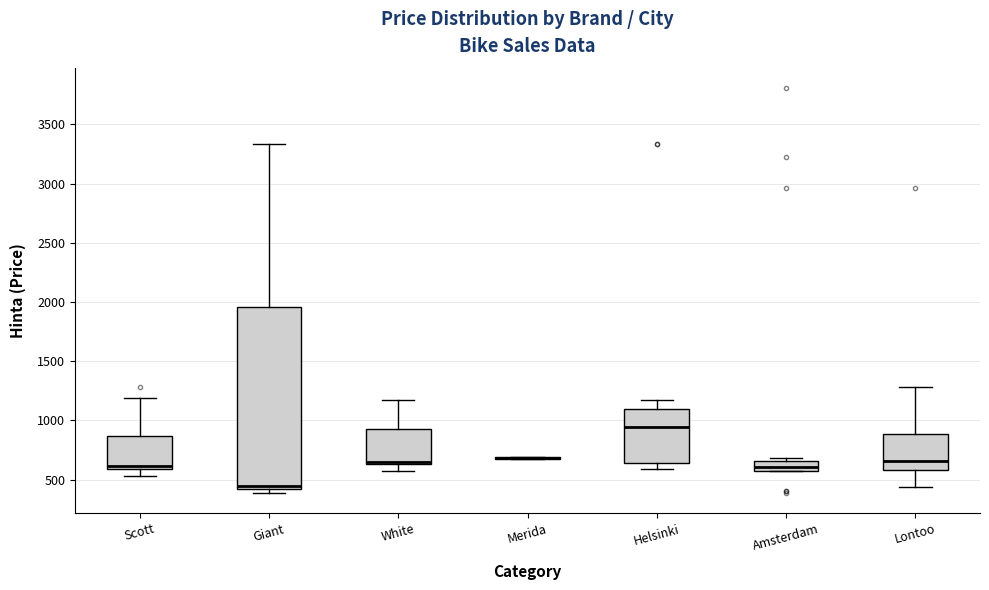

Reading left to right, read every box against the y-axis: the position of its median line, the range the box covers, and the ends of its whiskers. The values are not printed on the chart, so give them approximately, as read against the axis.

Scott: median 600 (just above the box's lower edge), box 600 to 850, whiskers 550 to 1200
Giant: median 450, box 400 to 1950, whiskers 400 (just below the box's lower edge) to 3350
White: median 650 (just above the box's lower edge), box 650 to 950, whiskers 550 to 1200
Merida: box collapsed to a line at 700, whiskers 650 to 700
Helsinki: median 950, box 650 to 1100, whiskers 600 to 1200
Amsterdam: median 600 (just above the box's lower edge), box 600 to 650, whiskers 550 to 700
Lontoo: median 650, box 600 to 900, whiskers 450 to 1300